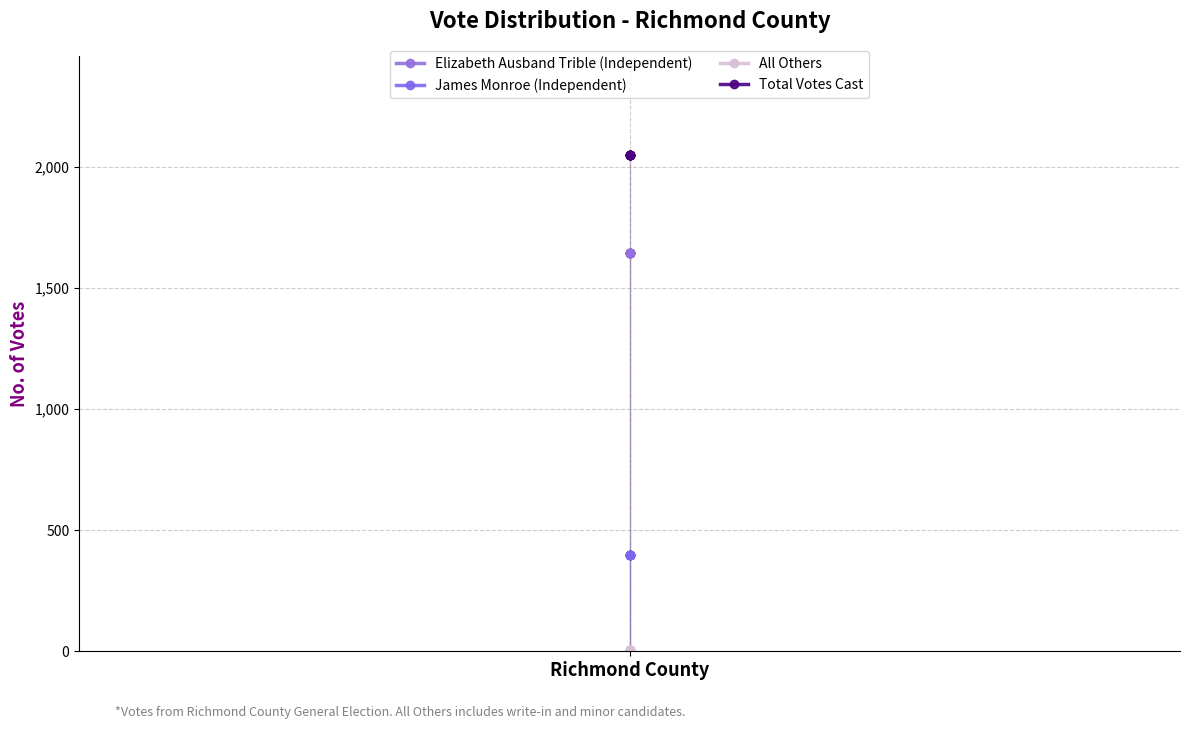

Count the number of data series in this chart.

4